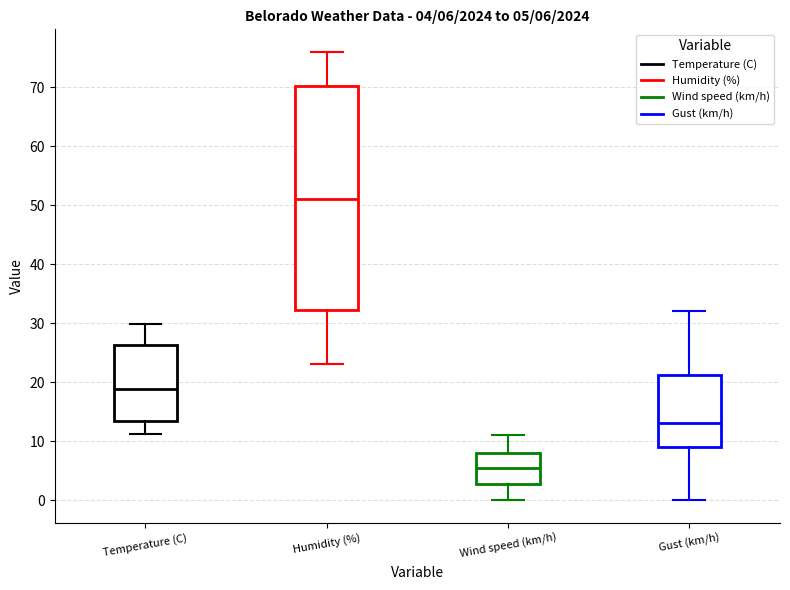

Comparing the boxes themselves (not the whiskers), which one is the tallest?

Humidity (%)